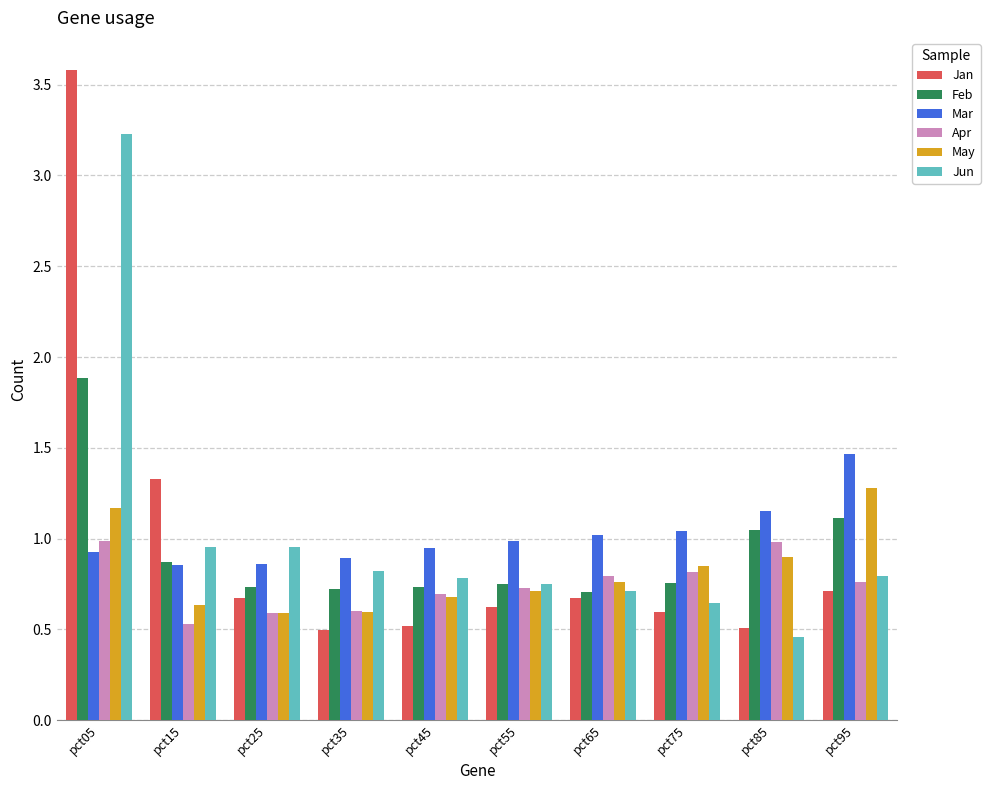

Which series changed the most between pct05 and pct95?

Jan